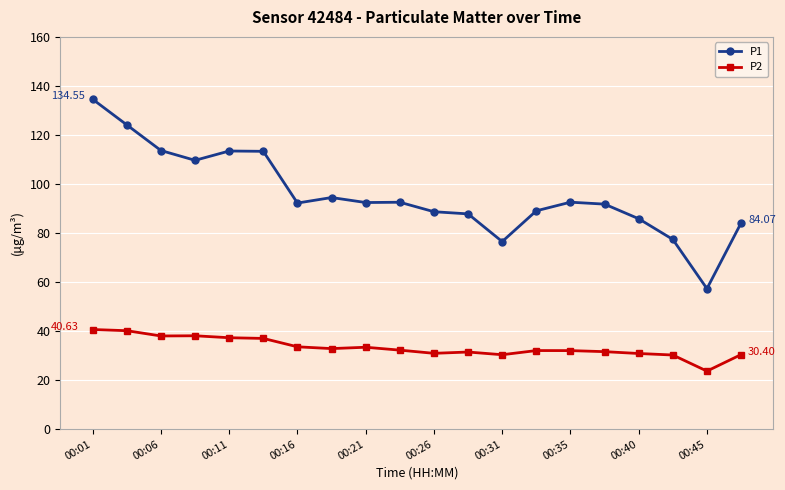

How many lines are shown in the chart?

2